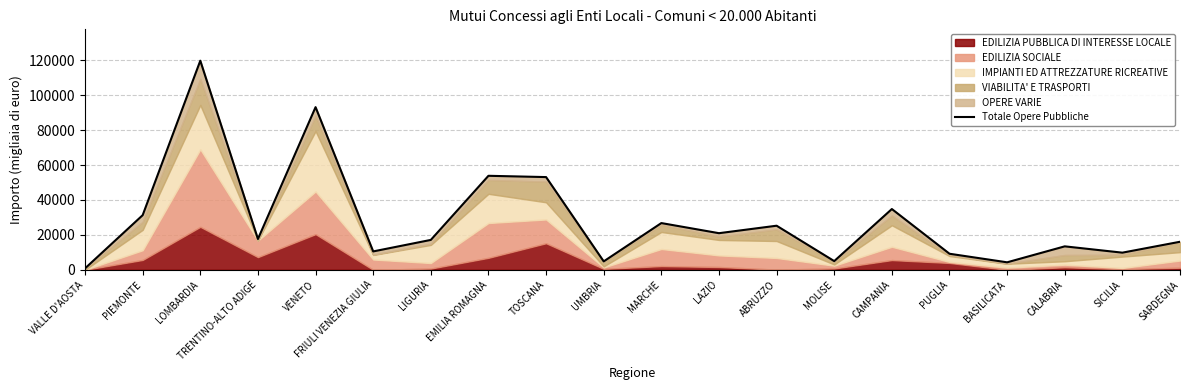

Where is the first local minimum?

TRENTINO-ALTO ADIGE